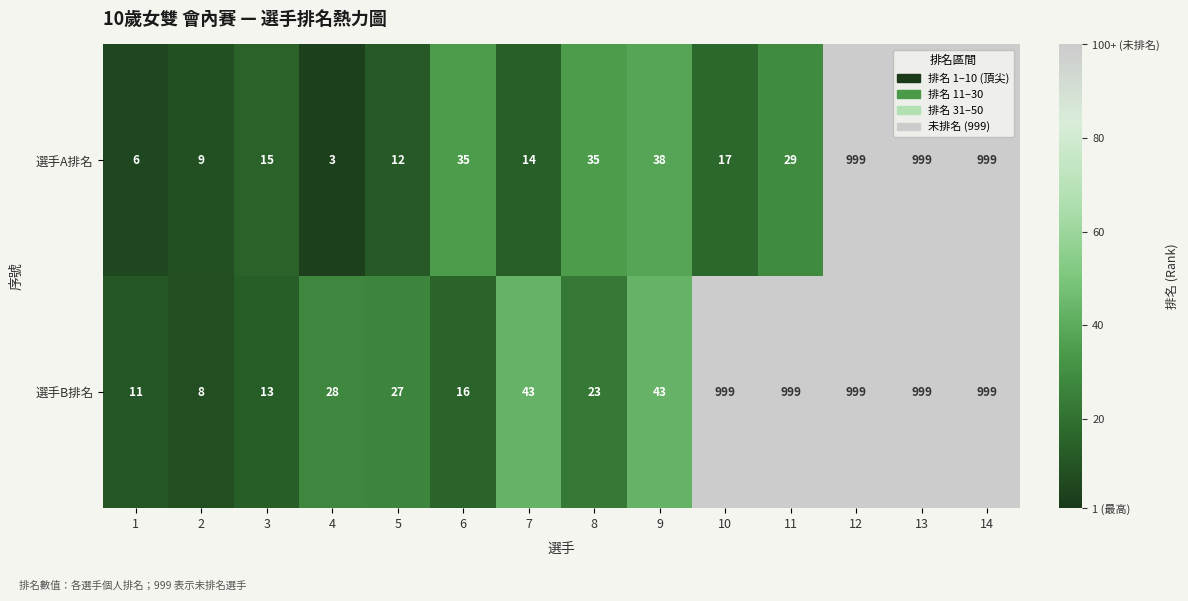

The value of 選手A排名 at 7 is 14. True or false?

True